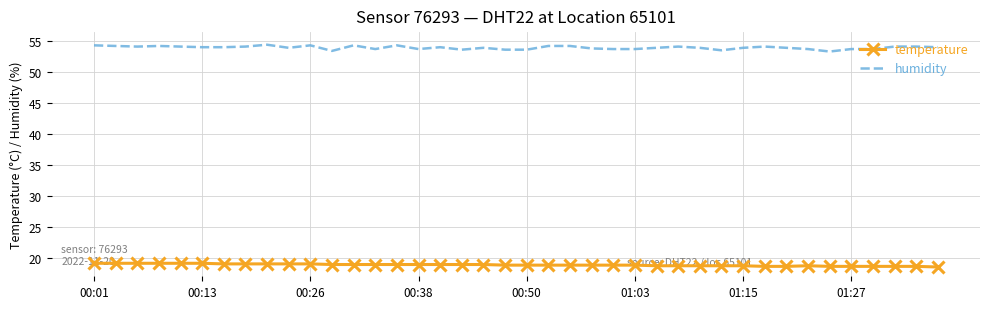

Which series has the largest total across all categories?

humidity